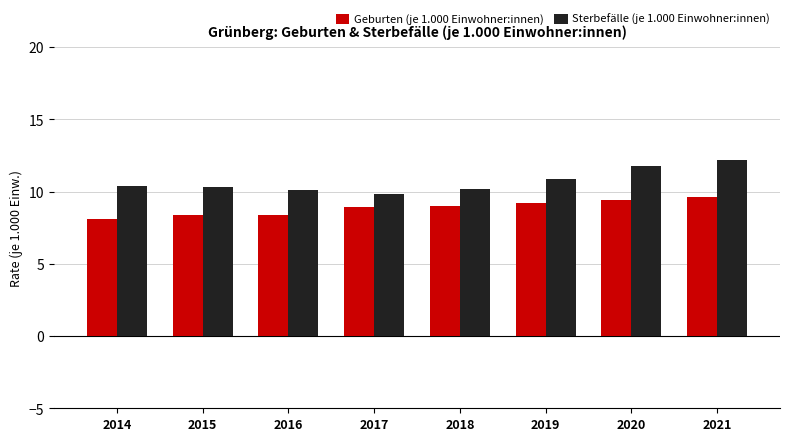

What is the minimum value shown in the chart?

8.1